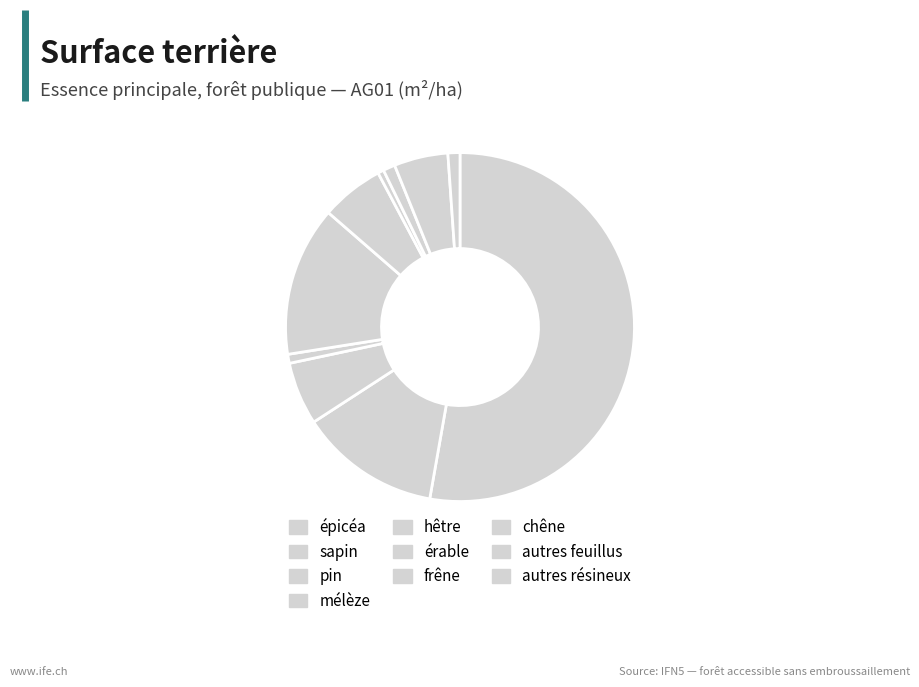

The épicéa slice represents 63% of the pie. True or false?

False